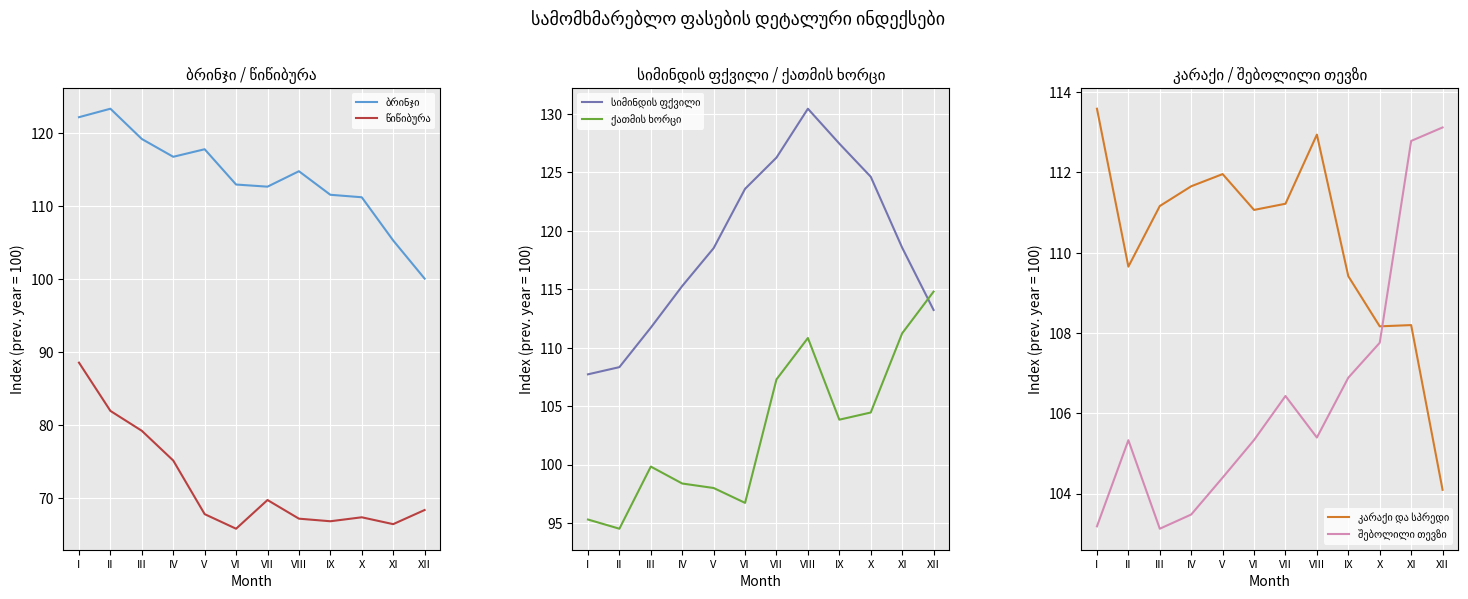

At which label does სიმინდის ფქვილი first exceed 118?

V